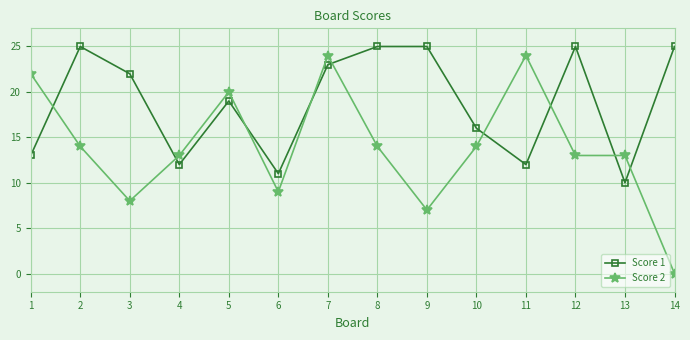

What is the value of the Score 2 point at the 13th from the left?

13